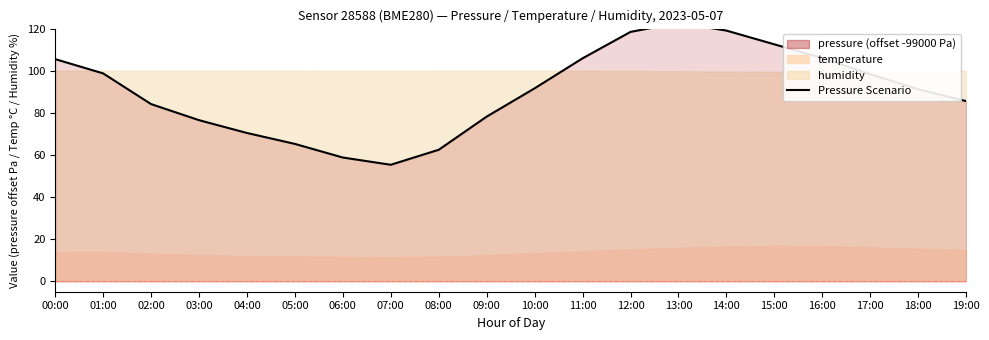

Is it true that the value at 09:00 is 101.9?

False